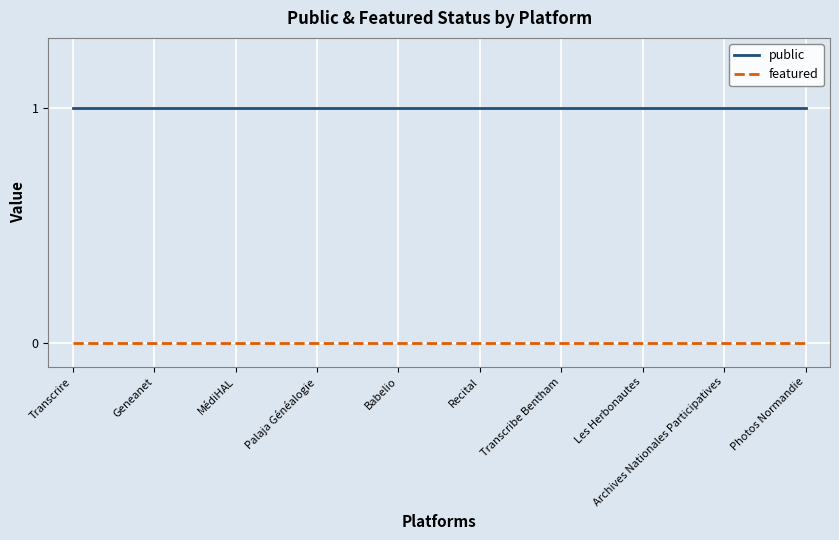

Reading right to left, list all the values displayed in this chart.

public: Photos Normandie=1	Archives Nationales Participatives=1	Les Herbonautes=1	Transcribe Bentham=1	Recital=1	Babelio=1	Palaja Généalogie=1	MédiHAL=1	Geneanet=1	Transcrire=1
featured: Photos Normandie=0	Archives Nationales Participatives=0	Les Herbonautes=0	Transcribe Bentham=0	Recital=0	Babelio=0	Palaja Généalogie=0	MédiHAL=0	Geneanet=0	Transcrire=0